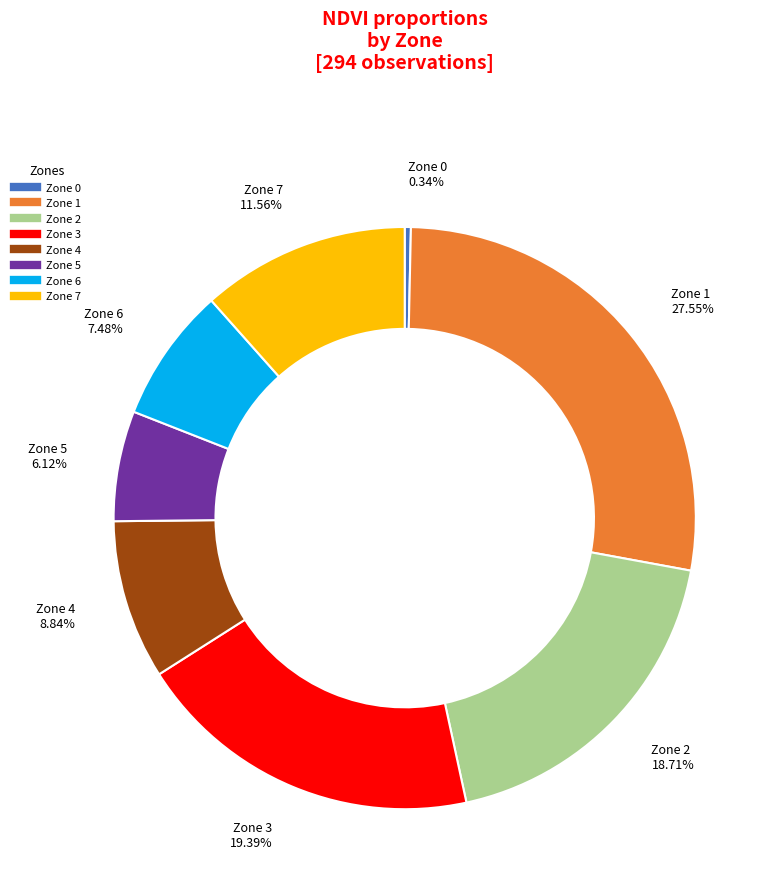

To the nearest percent, what is the difference between the Zone 5 and Zone 6 slice percentages?

1%